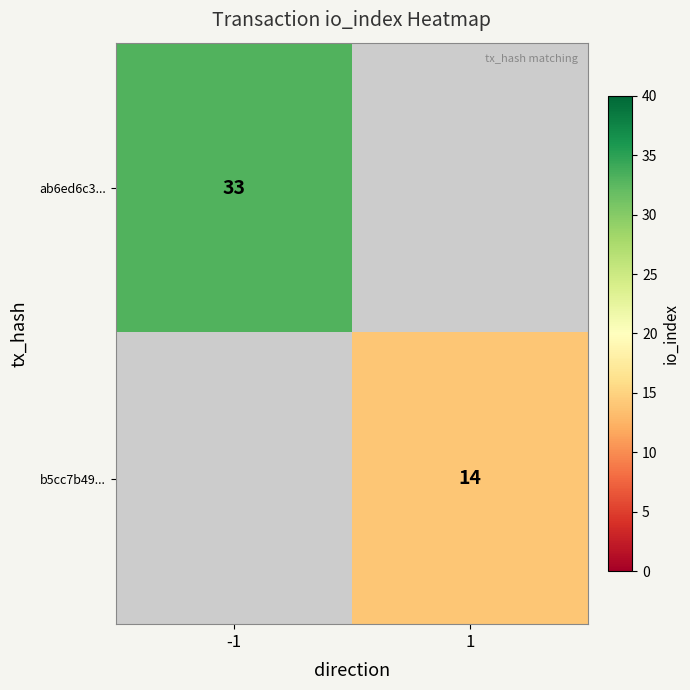

Is the value of ab6ed6c3... at -1 greater than the value of b5cc7b49... at 1?

Yes